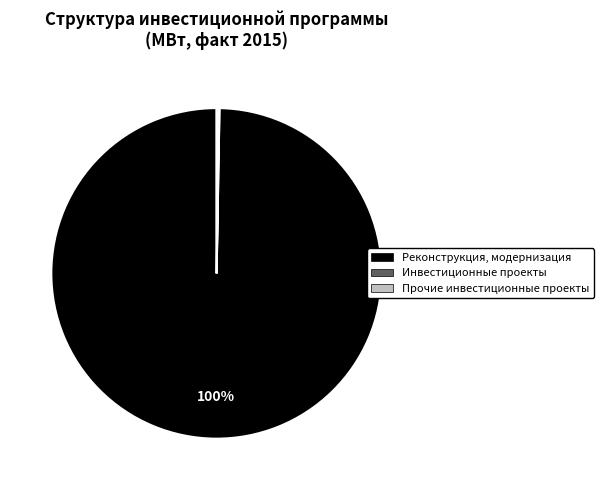

Which category has the biggest portion of the pie?

Реконструкция, модернизация